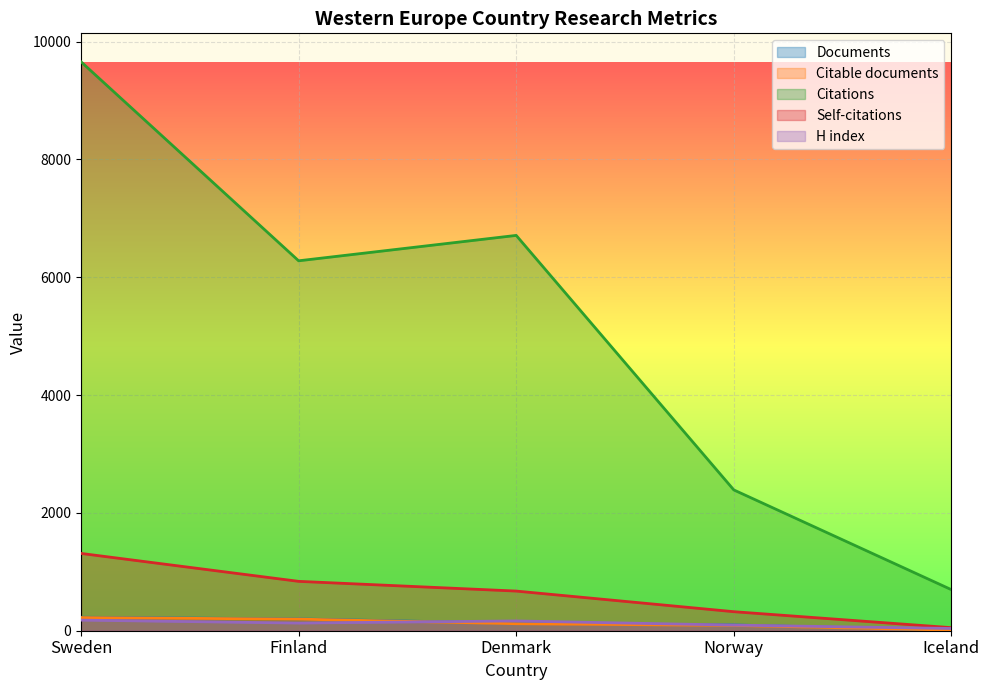

At how many categories does at least one series exceed 2313?

4